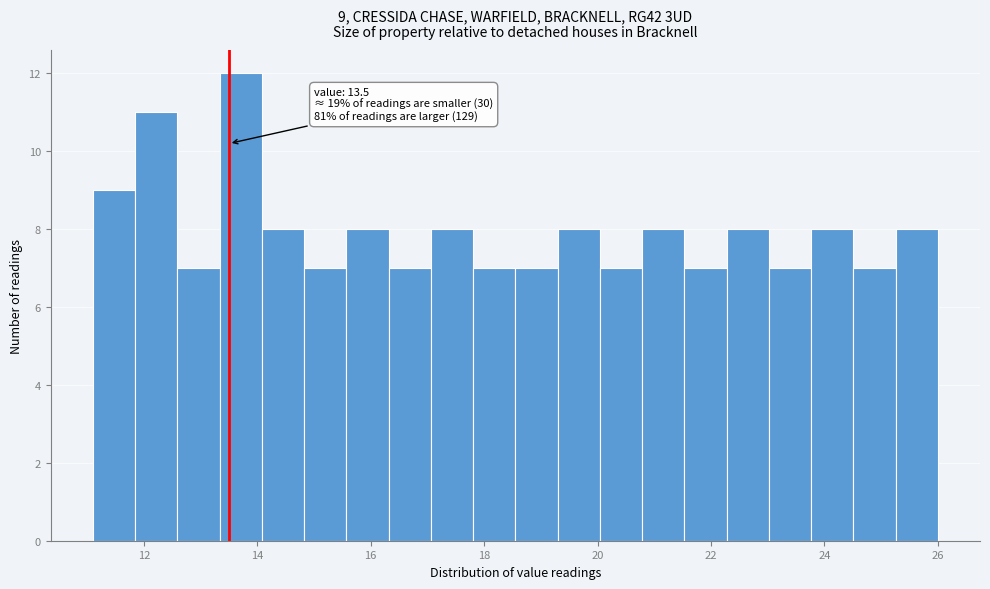

Read against the x-axis, roughly where is the centre of the tallest bar?

13.8